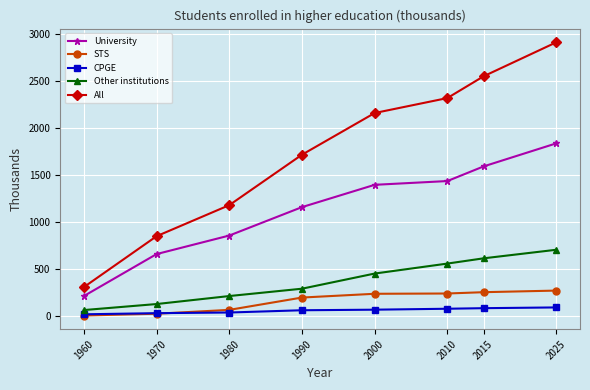

How many lines are shown in the chart?

5